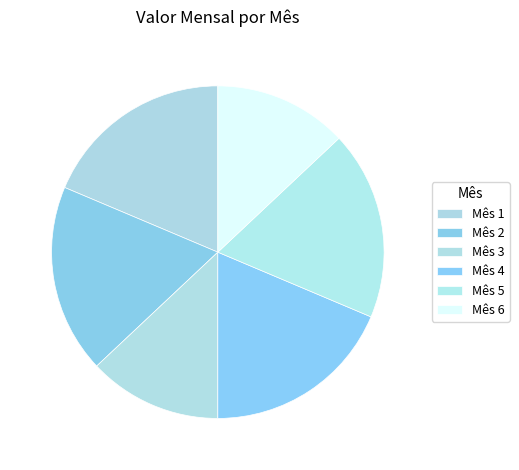

How many slices are in this pie chart?

6